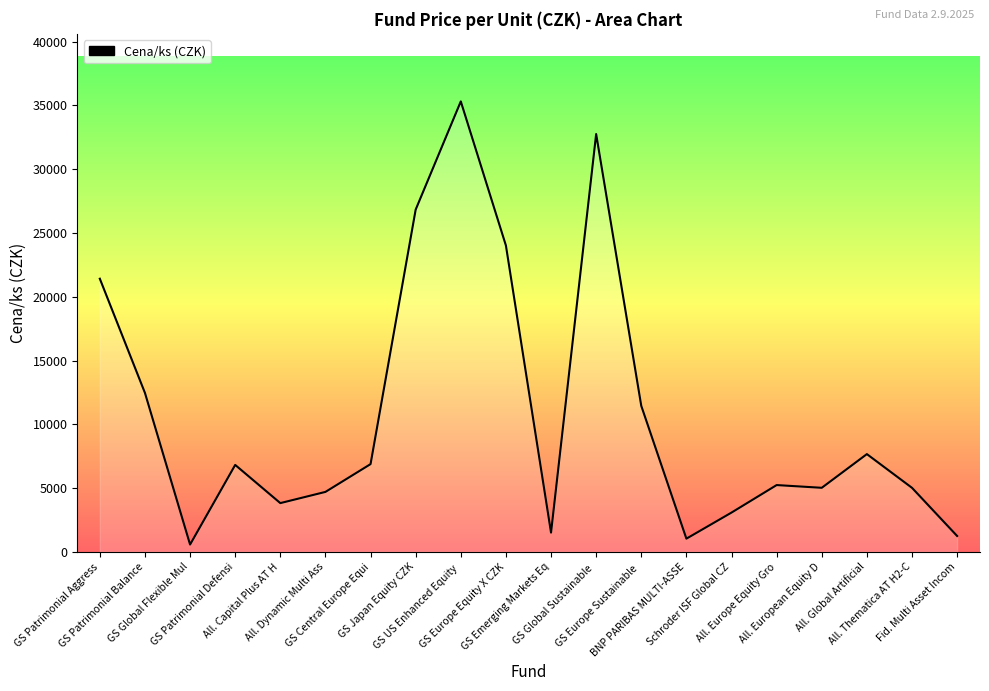

The chart shows a value of 6814.4 at GS Patrimonial Defensi. True or false?

True